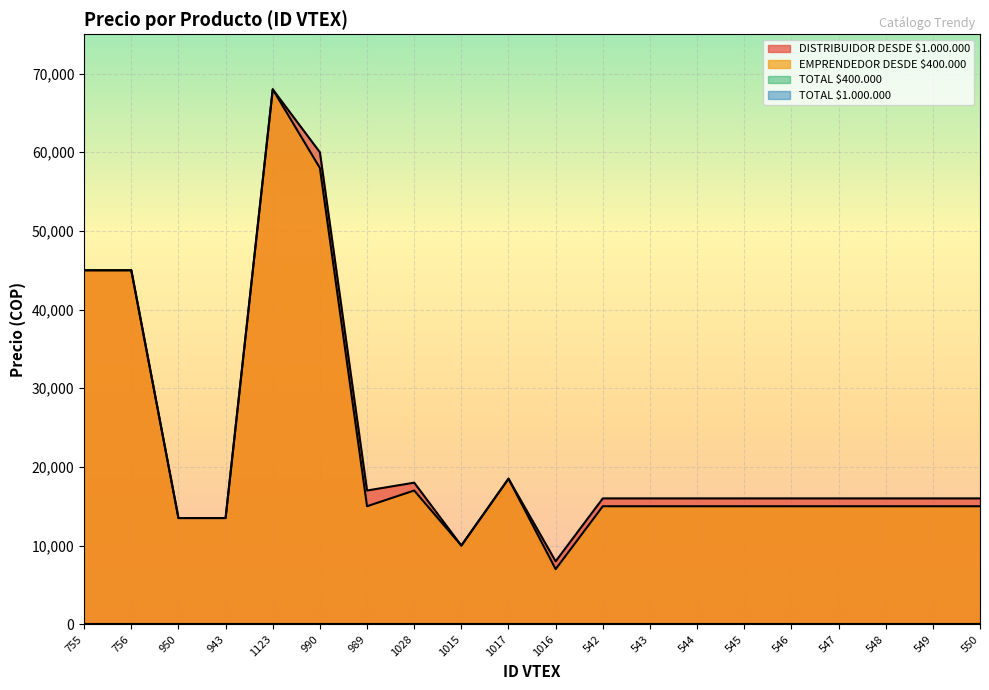

What is the approximate value of DISTRIBUIDOR DESDE $1.000.000 at 548?

16000